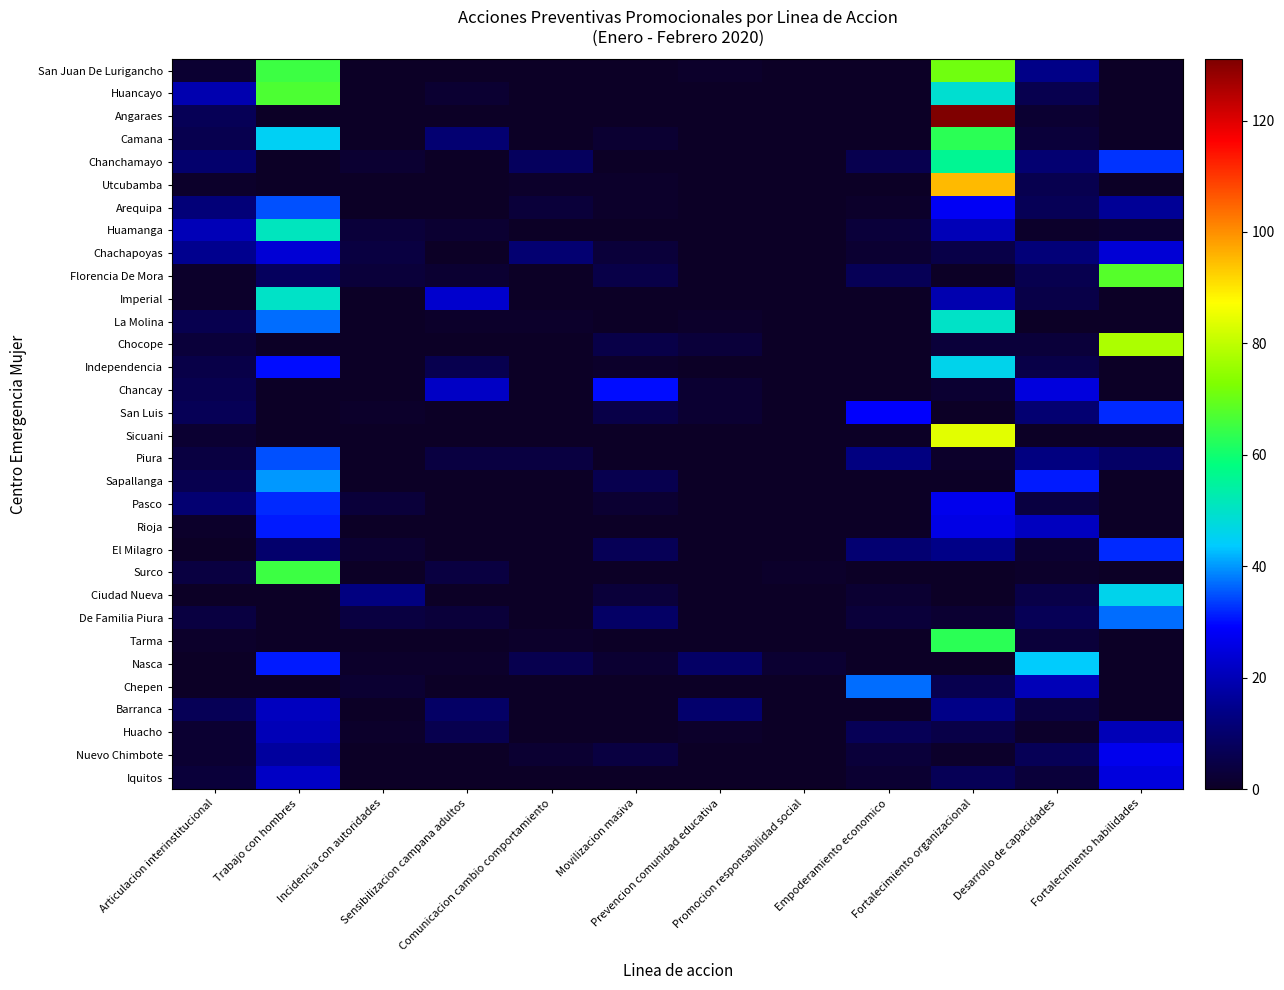

Reading right to left, list all the values displayed in this chart.

San Juan De Lurigancho: Fortalecimiento habilidades=0	Desarrollo de capacidades=14	Fortalecimiento organizacional=71	Empoderamiento economico=0	Promocion responsabilidad social=0	Prevencion comunidad educativa=1	Movilizacion masiva=0	Comunicacion cambio comportamiento=0	Sensibilizacion campana adultos=0	Incidencia con autoridades=0	Trabajo con hombres=65	Articulacion interinstitucional=2
Huancayo: Fortalecimiento habilidades=0	Desarrollo de capacidades=6	Fortalecimiento organizacional=49	Empoderamiento economico=0	Promocion responsabilidad social=0	Prevencion comunidad educativa=0	Movilizacion masiva=0	Comunicacion cambio comportamiento=0	Sensibilizacion campana adultos=2	Incidencia con autoridades=0	Trabajo con hombres=67	Articulacion interinstitucional=19
Angaraes: Fortalecimiento habilidades=0	Desarrollo de capacidades=2	Fortalecimiento organizacional=131	Empoderamiento economico=0	Promocion responsabilidad social=0	Prevencion comunidad educativa=0	Movilizacion masiva=0	Comunicacion cambio comportamiento=0	Sensibilizacion campana adultos=0	Incidencia con autoridades=0	Trabajo con hombres=0	Articulacion interinstitucional=7
Camana: Fortalecimiento habilidades=0	Desarrollo de capacidades=3	Fortalecimiento organizacional=63	Empoderamiento economico=0	Promocion responsabilidad social=0	Prevencion comunidad educativa=0	Movilizacion masiva=2	Comunicacion cambio comportamiento=0	Sensibilizacion campana adultos=11	Incidencia con autoridades=0	Trabajo con hombres=45	Articulacion interinstitucional=6
Chanchamayo: Fortalecimiento habilidades=33	Desarrollo de capacidades=11	Fortalecimiento organizacional=56	Empoderamiento economico=6	Promocion responsabilidad social=0	Prevencion comunidad educativa=0	Movilizacion masiva=0	Comunicacion cambio comportamiento=8	Sensibilizacion campana adultos=0	Incidencia con autoridades=2	Trabajo con hombres=0	Articulacion interinstitucional=10
Utcubamba: Fortalecimiento habilidades=0	Desarrollo de capacidades=6	Fortalecimiento organizacional=95	Empoderamiento economico=0	Promocion responsabilidad social=0	Prevencion comunidad educativa=0	Movilizacion masiva=1	Comunicacion cambio comportamiento=1	Sensibilizacion campana adultos=0	Incidencia con autoridades=0	Trabajo con hombres=0	Articulacion interinstitucional=1
Arequipa: Fortalecimiento habilidades=16	Desarrollo de capacidades=7	Fortalecimiento organizacional=28	Empoderamiento economico=1	Promocion responsabilidad social=0	Prevencion comunidad educativa=0	Movilizacion masiva=1	Comunicacion cambio comportamiento=3	Sensibilizacion campana adultos=0	Incidencia con autoridades=0	Trabajo con hombres=35	Articulacion interinstitucional=12
Huamanga: Fortalecimiento habilidades=2	Desarrollo de capacidades=1	Fortalecimiento organizacional=20	Empoderamiento economico=3	Promocion responsabilidad social=0	Prevencion comunidad educativa=0	Movilizacion masiva=0	Comunicacion cambio comportamiento=0	Sensibilizacion campana adultos=2	Incidencia con autoridades=3	Trabajo con hombres=51	Articulacion interinstitucional=20
Chachapoyas: Fortalecimiento habilidades=24	Desarrollo de capacidades=12	Fortalecimiento organizacional=5	Empoderamiento economico=2	Promocion responsabilidad social=0	Prevencion comunidad educativa=0	Movilizacion masiva=3	Comunicacion cambio comportamiento=11	Sensibilizacion campana adultos=0	Incidencia con autoridades=4	Trabajo con hombres=24	Articulacion interinstitucional=15
Florencia De Mora: Fortalecimiento habilidades=68	Desarrollo de capacidades=6	Fortalecimiento organizacional=0	Empoderamiento economico=7	Promocion responsabilidad social=0	Prevencion comunidad educativa=0	Movilizacion masiva=5	Comunicacion cambio comportamiento=0	Sensibilizacion campana adultos=2	Incidencia con autoridades=3	Trabajo con hombres=8	Articulacion interinstitucional=1
Imperial: Fortalecimiento habilidades=0	Desarrollo de capacidades=5	Fortalecimiento organizacional=19	Empoderamiento economico=0	Promocion responsabilidad social=0	Prevencion comunidad educativa=0	Movilizacion masiva=0	Comunicacion cambio comportamiento=0	Sensibilizacion campana adultos=23	Incidencia con autoridades=0	Trabajo con hombres=50	Articulacion interinstitucional=1
La Molina: Fortalecimiento habilidades=0	Desarrollo de capacidades=0	Fortalecimiento organizacional=50	Empoderamiento economico=0	Promocion responsabilidad social=0	Prevencion comunidad educativa=1	Movilizacion masiva=0	Comunicacion cambio comportamiento=1	Sensibilizacion campana adultos=1	Incidencia con autoridades=0	Trabajo con hombres=37	Articulacion interinstitucional=6
Chocope: Fortalecimiento habilidades=78	Desarrollo de capacidades=3	Fortalecimiento organizacional=3	Empoderamiento economico=0	Promocion responsabilidad social=0	Prevencion comunidad educativa=3	Movilizacion masiva=5	Comunicacion cambio comportamiento=0	Sensibilizacion campana adultos=0	Incidencia con autoridades=0	Trabajo con hombres=0	Articulacion interinstitucional=3
Independencia: Fortalecimiento habilidades=0	Desarrollo de capacidades=5	Fortalecimiento organizacional=46	Empoderamiento economico=0	Promocion responsabilidad social=0	Prevencion comunidad educativa=0	Movilizacion masiva=1	Comunicacion cambio comportamiento=0	Sensibilizacion campana adultos=6	Incidencia con autoridades=0	Trabajo con hombres=30	Articulacion interinstitucional=5
Chancay: Fortalecimiento habilidades=0	Desarrollo de capacidades=25	Fortalecimiento organizacional=2	Empoderamiento economico=0	Promocion responsabilidad social=0	Prevencion comunidad educativa=2	Movilizacion masiva=30	Comunicacion cambio comportamiento=0	Sensibilizacion campana adultos=22	Incidencia con autoridades=0	Trabajo con hombres=0	Articulacion interinstitucional=6
San Luis: Fortalecimiento habilidades=32	Desarrollo de capacidades=11	Fortalecimiento organizacional=0	Empoderamiento economico=29	Promocion responsabilidad social=0	Prevencion comunidad educativa=2	Movilizacion masiva=5	Comunicacion cambio comportamiento=0	Sensibilizacion campana adultos=0	Incidencia con autoridades=1	Trabajo con hombres=0	Articulacion interinstitucional=7
Sicuani: Fortalecimiento habilidades=0	Desarrollo de capacidades=0	Fortalecimiento organizacional=84	Empoderamiento economico=0	Promocion responsabilidad social=0	Prevencion comunidad educativa=0	Movilizacion masiva=0	Comunicacion cambio comportamiento=0	Sensibilizacion campana adultos=0	Incidencia con autoridades=0	Trabajo con hombres=0	Articulacion interinstitucional=2
Piura: Fortalecimiento habilidades=9	Desarrollo de capacidades=13	Fortalecimiento organizacional=1	Empoderamiento economico=13	Promocion responsabilidad social=0	Prevencion comunidad educativa=0	Movilizacion masiva=0	Comunicacion cambio comportamiento=4	Sensibilizacion campana adultos=4	Incidencia con autoridades=0	Trabajo con hombres=35	Articulacion interinstitucional=4
Sapallanga: Fortalecimiento habilidades=0	Desarrollo de capacidades=31	Fortalecimiento organizacional=0	Empoderamiento economico=0	Promocion responsabilidad social=0	Prevencion comunidad educativa=0	Movilizacion masiva=6	Comunicacion cambio comportamiento=0	Sensibilizacion campana adultos=0	Incidencia con autoridades=0	Trabajo con hombres=40	Articulacion interinstitucional=6
Pasco: Fortalecimiento habilidades=0	Desarrollo de capacidades=4	Fortalecimiento organizacional=27	Empoderamiento economico=0	Promocion responsabilidad social=0	Prevencion comunidad educativa=0	Movilizacion masiva=2	Comunicacion cambio comportamiento=0	Sensibilizacion campana adultos=0	Incidencia con autoridades=3	Trabajo con hombres=32	Articulacion interinstitucional=11
Rioja: Fortalecimiento habilidades=0	Desarrollo de capacidades=21	Fortalecimiento organizacional=26	Empoderamiento economico=0	Promocion responsabilidad social=0	Prevencion comunidad educativa=0	Movilizacion masiva=0	Comunicacion cambio comportamiento=0	Sensibilizacion campana adultos=0	Incidencia con autoridades=0	Trabajo con hombres=31	Articulacion interinstitucional=1
El Milagro: Fortalecimiento habilidades=32	Desarrollo de capacidades=2	Fortalecimiento organizacional=14	Empoderamiento economico=11	Promocion responsabilidad social=0	Prevencion comunidad educativa=0	Movilizacion masiva=7	Comunicacion cambio comportamiento=0	Sensibilizacion campana adultos=0	Incidencia con autoridades=2	Trabajo con hombres=10	Articulacion interinstitucional=0
Surco: Fortalecimiento habilidades=0	Desarrollo de capacidades=1	Fortalecimiento organizacional=0	Empoderamiento economico=0	Promocion responsabilidad social=1	Prevencion comunidad educativa=0	Movilizacion masiva=0	Comunicacion cambio comportamiento=0	Sensibilizacion campana adultos=4	Incidencia con autoridades=0	Trabajo con hombres=65	Articulacion interinstitucional=4
Ciudad Nueva: Fortalecimiento habilidades=46	Desarrollo de capacidades=5	Fortalecimiento organizacional=0	Empoderamiento economico=2	Promocion responsabilidad social=0	Prevencion comunidad educativa=0	Movilizacion masiva=3	Comunicacion cambio comportamiento=0	Sensibilizacion campana adultos=0	Incidencia con autoridades=13	Trabajo con hombres=0	Articulacion interinstitucional=0
De Familia Piura: Fortalecimiento habilidades=37	Desarrollo de capacidades=7	Fortalecimiento organizacional=2	Empoderamiento economico=3	Promocion responsabilidad social=0	Prevencion comunidad educativa=0	Movilizacion masiva=9	Comunicacion cambio comportamiento=0	Sensibilizacion campana adultos=3	Incidencia con autoridades=4	Trabajo con hombres=0	Articulacion interinstitucional=4
Tarma: Fortalecimiento habilidades=0	Desarrollo de capacidades=3	Fortalecimiento organizacional=63	Empoderamiento economico=0	Promocion responsabilidad social=0	Prevencion comunidad educativa=0	Movilizacion masiva=0	Comunicacion cambio comportamiento=1	Sensibilizacion campana adultos=0	Incidencia con autoridades=0	Trabajo con hombres=0	Articulacion interinstitucional=1
Nasca: Fortalecimiento habilidades=0	Desarrollo de capacidades=44	Fortalecimiento organizacional=0	Empoderamiento economico=0	Promocion responsabilidad social=2	Prevencion comunidad educativa=9	Movilizacion masiva=2	Comunicacion cambio comportamiento=6	Sensibilizacion campana adultos=1	Incidencia con autoridades=1	Trabajo con hombres=31	Articulacion interinstitucional=0
Chepen: Fortalecimiento habilidades=0	Desarrollo de capacidades=20	Fortalecimiento organizacional=6	Empoderamiento economico=37	Promocion responsabilidad social=0	Prevencion comunidad educativa=0	Movilizacion masiva=0	Comunicacion cambio comportamiento=0	Sensibilizacion campana adultos=0	Incidencia con autoridades=2	Trabajo con hombres=0	Articulacion interinstitucional=0
Barranca: Fortalecimiento habilidades=0	Desarrollo de capacidades=4	Fortalecimiento organizacional=14	Empoderamiento economico=0	Promocion responsabilidad social=0	Prevencion comunidad educativa=10	Movilizacion masiva=0	Comunicacion cambio comportamiento=0	Sensibilizacion campana adultos=9	Incidencia con autoridades=0	Trabajo con hombres=21	Articulacion interinstitucional=7
Huacho: Fortalecimiento habilidades=20	Desarrollo de capacidades=1	Fortalecimiento organizacional=5	Empoderamiento economico=7	Promocion responsabilidad social=0	Prevencion comunidad educativa=1	Movilizacion masiva=0	Comunicacion cambio comportamiento=0	Sensibilizacion campana adultos=6	Incidencia con autoridades=1	Trabajo con hombres=20	Articulacion interinstitucional=2
Nuevo Chimbote: Fortalecimiento habilidades=27	Desarrollo de capacidades=7	Fortalecimiento organizacional=1	Empoderamiento economico=3	Promocion responsabilidad social=0	Prevencion comunidad educativa=0	Movilizacion masiva=4	Comunicacion cambio comportamiento=2	Sensibilizacion campana adultos=0	Incidencia con autoridades=0	Trabajo con hombres=17	Articulacion interinstitucional=2
Iquitos: Fortalecimiento habilidades=25	Desarrollo de capacidades=3	Fortalecimiento organizacional=7	Empoderamiento economico=2	Promocion responsabilidad social=0	Prevencion comunidad educativa=0	Movilizacion masiva=0	Comunicacion cambio comportamiento=0	Sensibilizacion campana adultos=0	Incidencia con autoridades=0	Trabajo con hombres=22	Articulacion interinstitucional=3